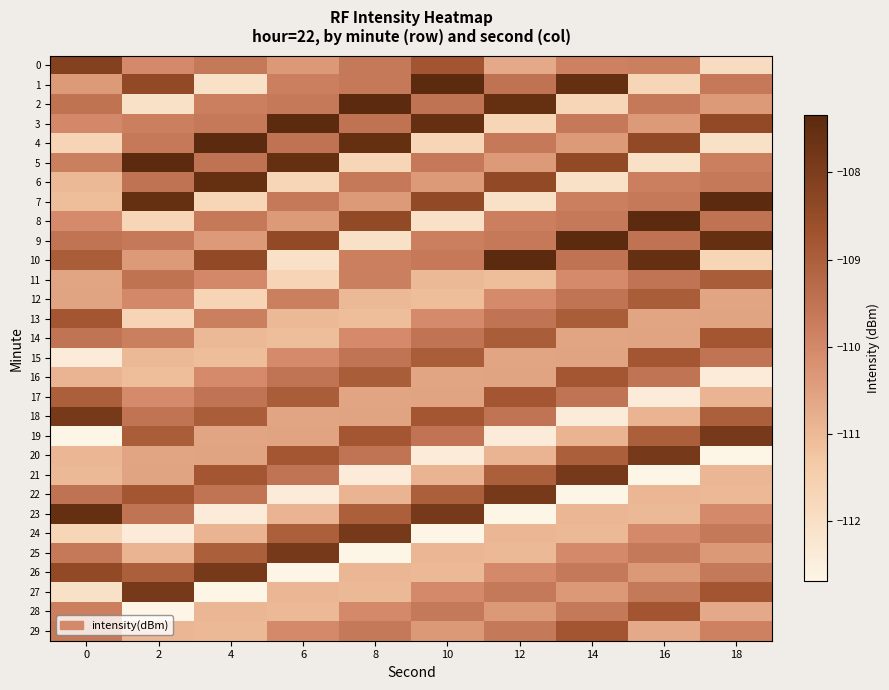

Which has a higher value, 10 or 12?

10